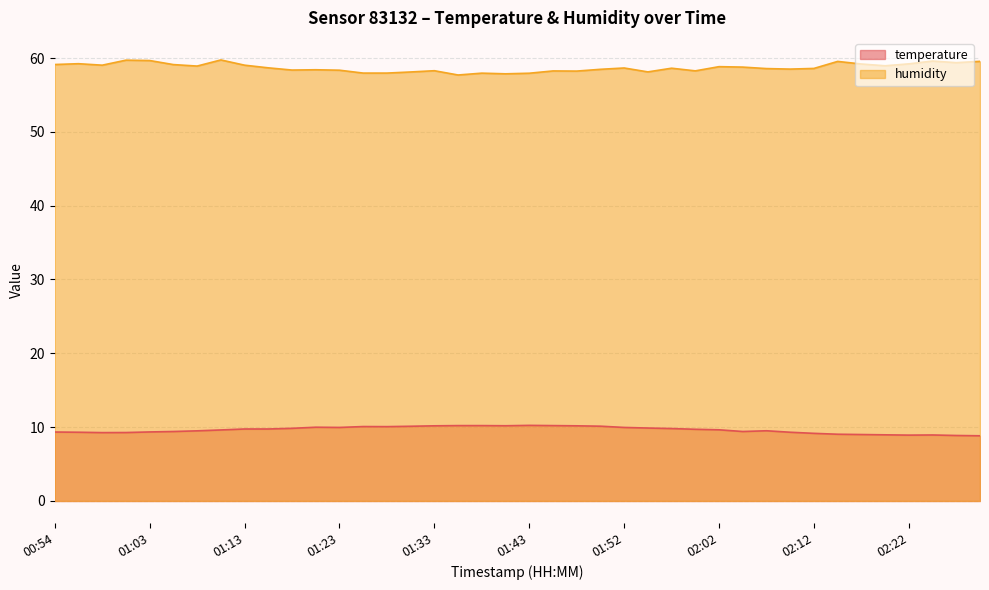

What is the lowest value of the temperature series?

8.8